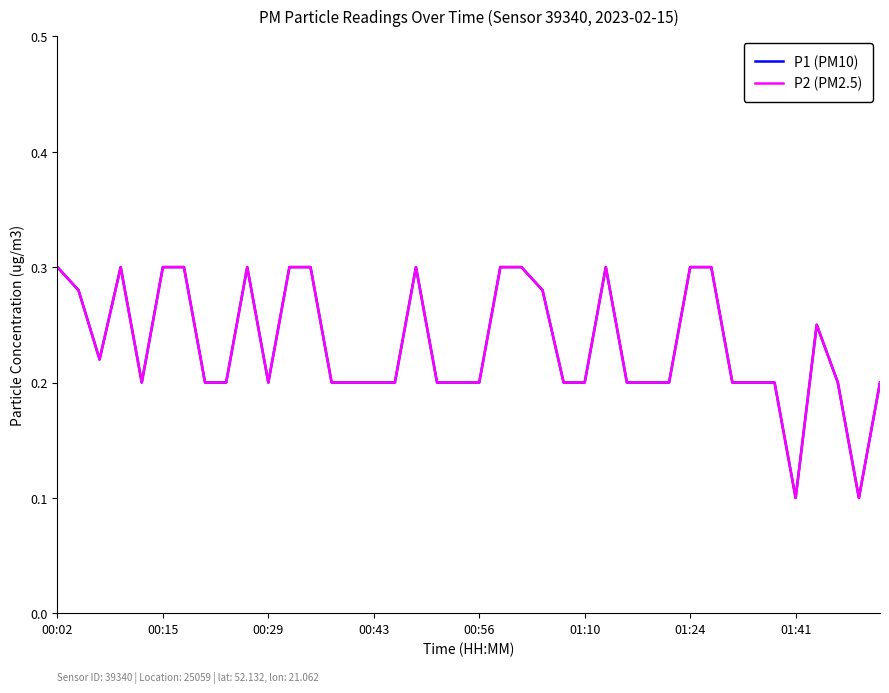

Is this an area chart (filled region under the line)?

No